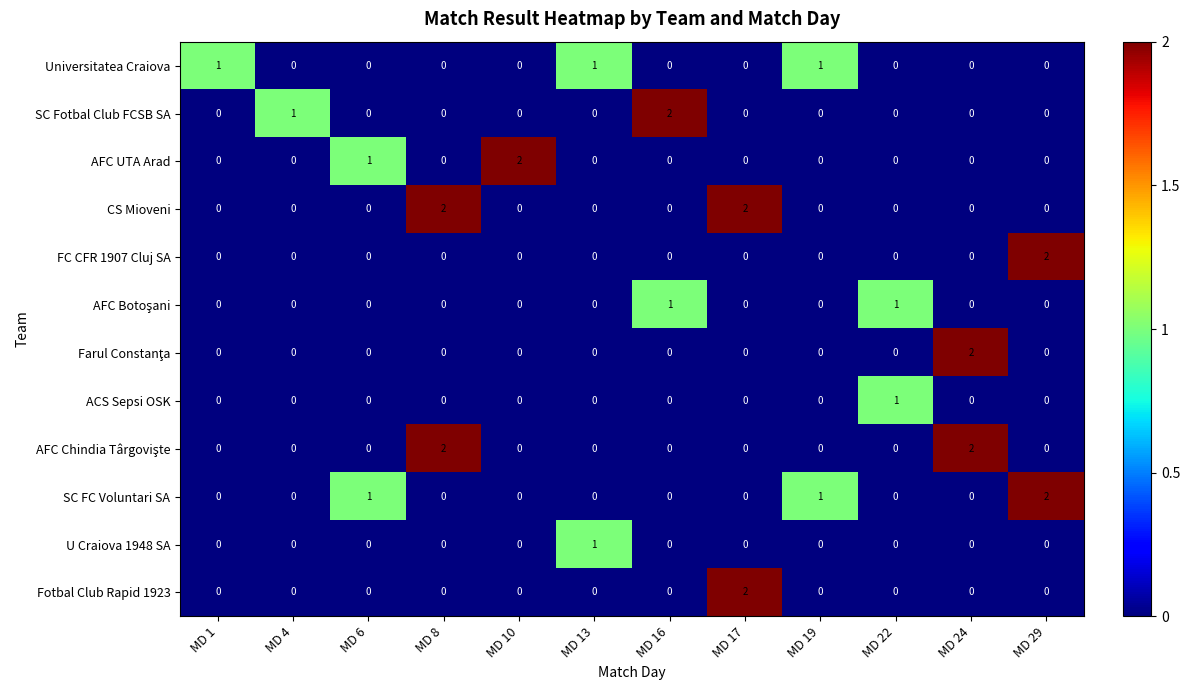

How many categories are shown in the chart?

12